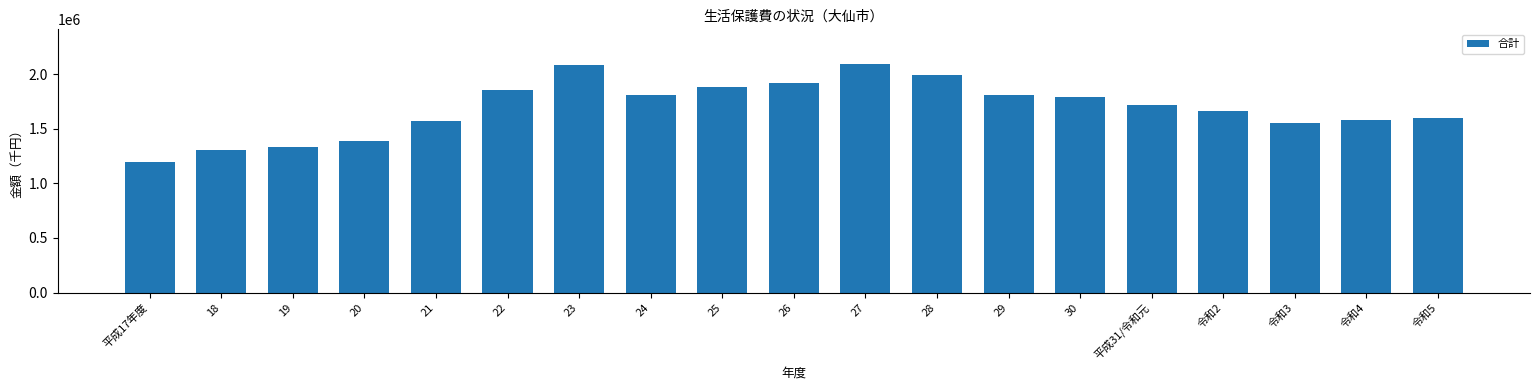

Which category has the lowest value across all series?

平成17年度